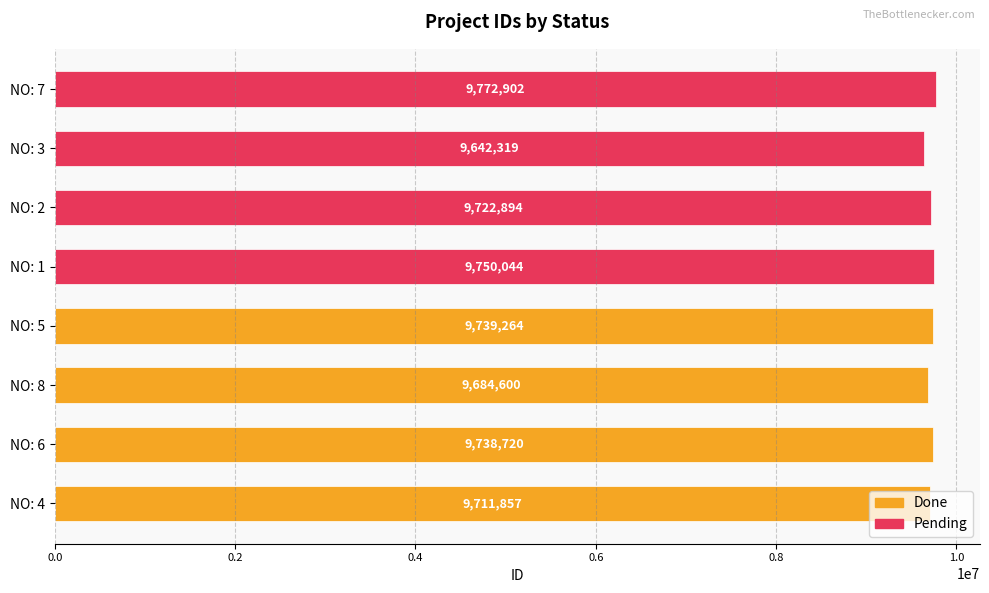

List the labels in order of value, smallest first.

NO: 3, NO: 8, NO: 4, NO: 2, NO: 6, NO: 5, NO: 1, NO: 7